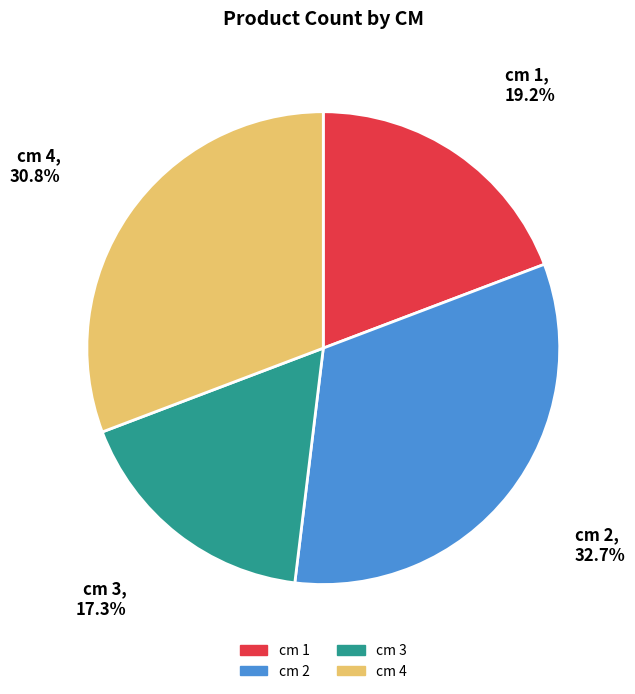

Is there any slice that represents more than half of the pie?

No